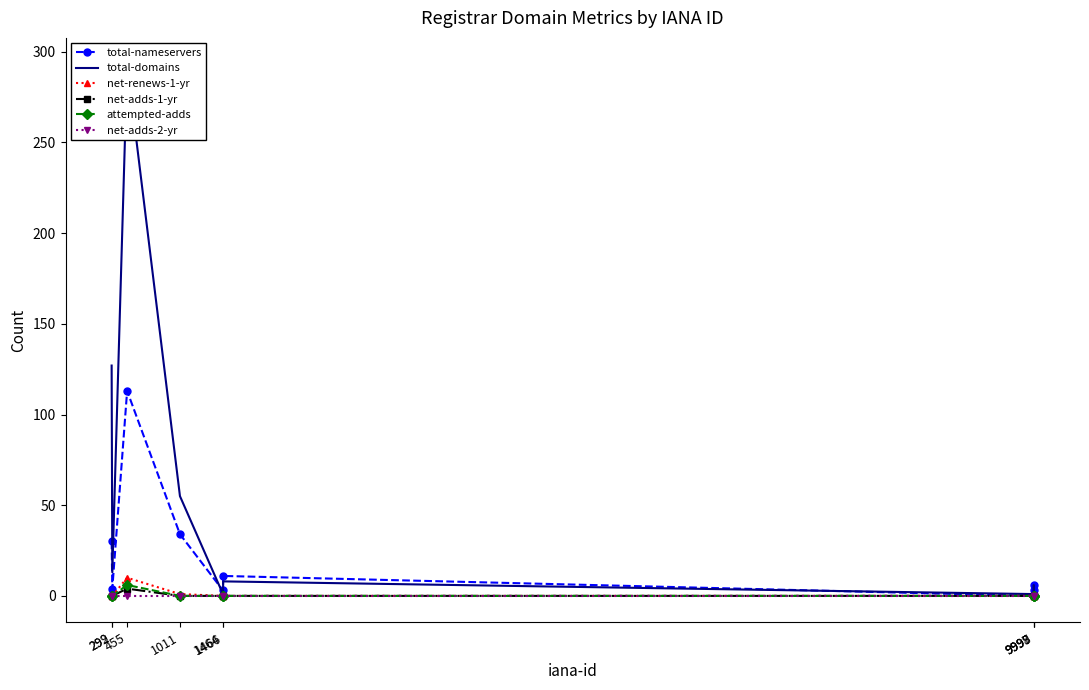

Is this an area chart (filled region under the line)?

No